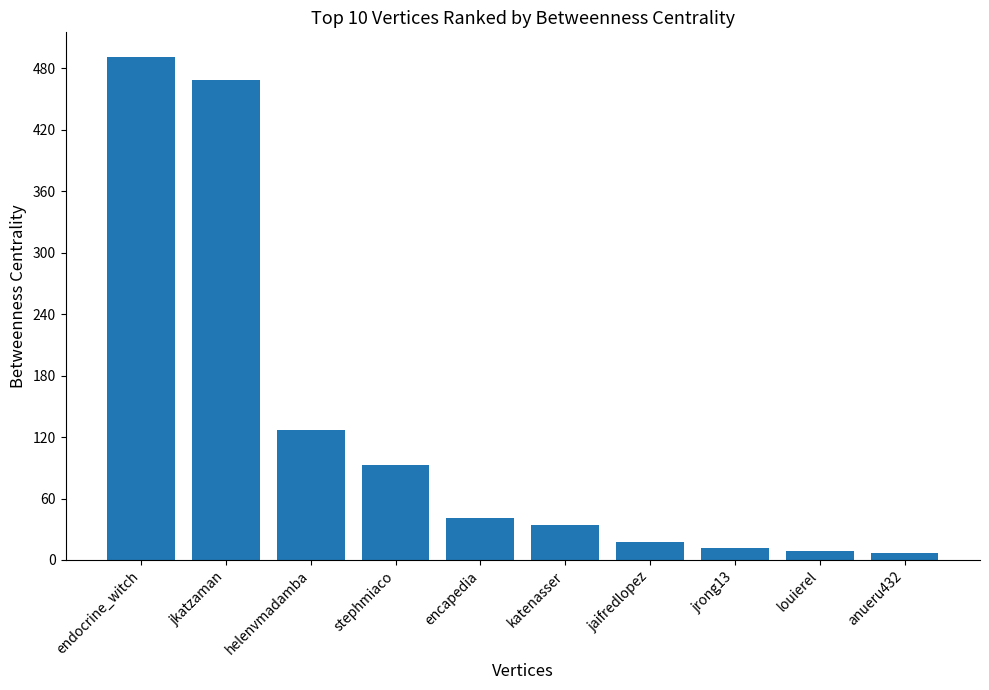

What position from the right is jkatzaman?

9